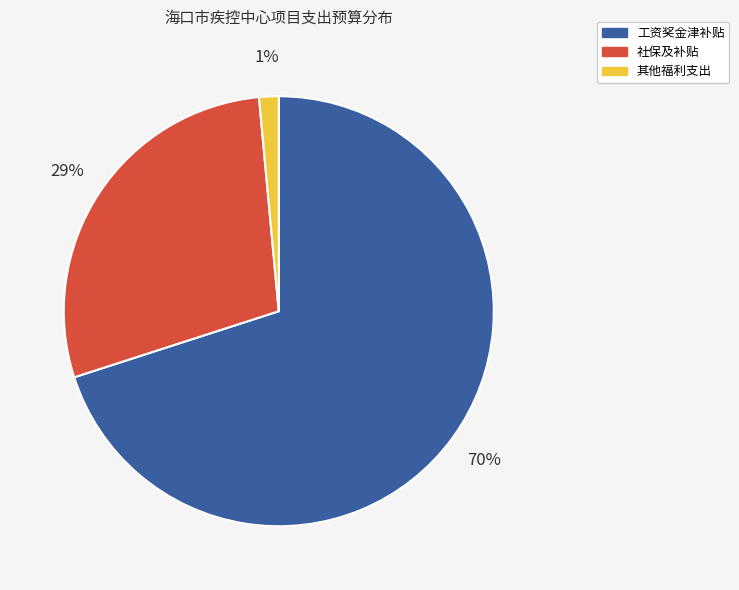

Between 其他福利支出 and 社保及补贴, which is larger?

社保及补贴